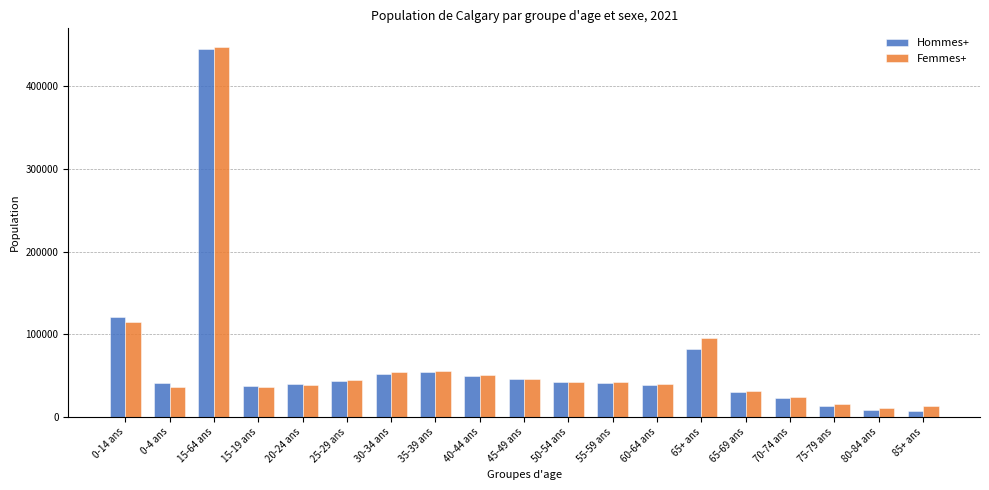

True or false: Hommes+ has a value of 41225 at 0-4 ans.

True